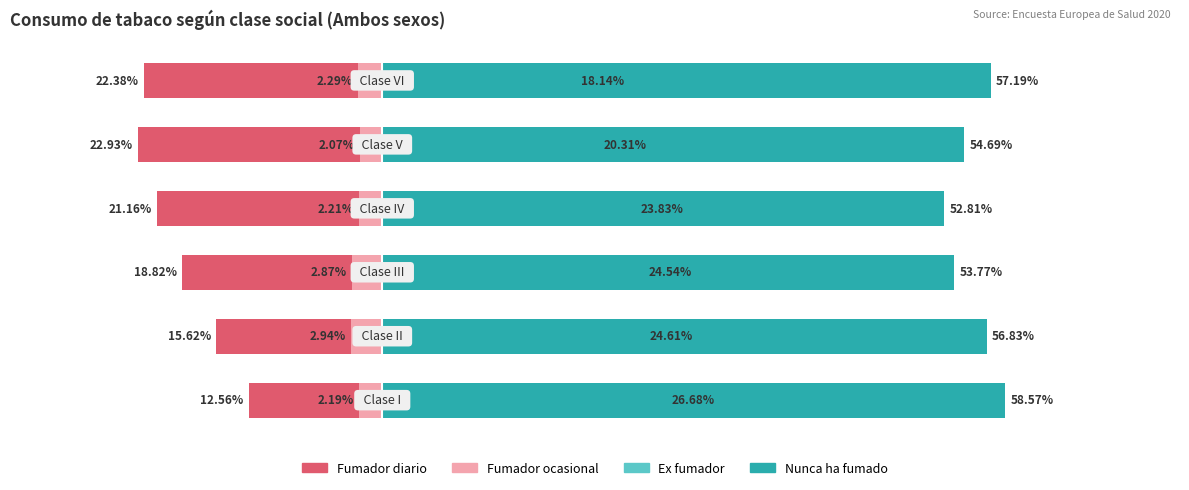

The value of Nunca ha fumado at −40 is 13.2. True or false?

False